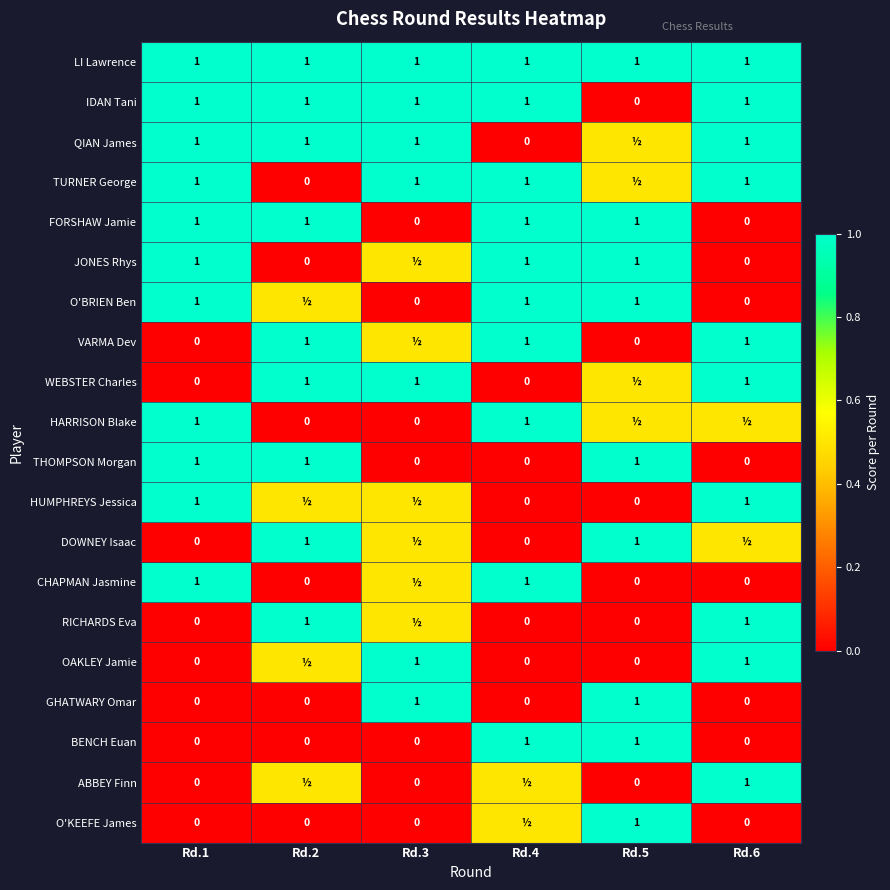

What is the sum of all THOMPSON Morgan values?

3.0